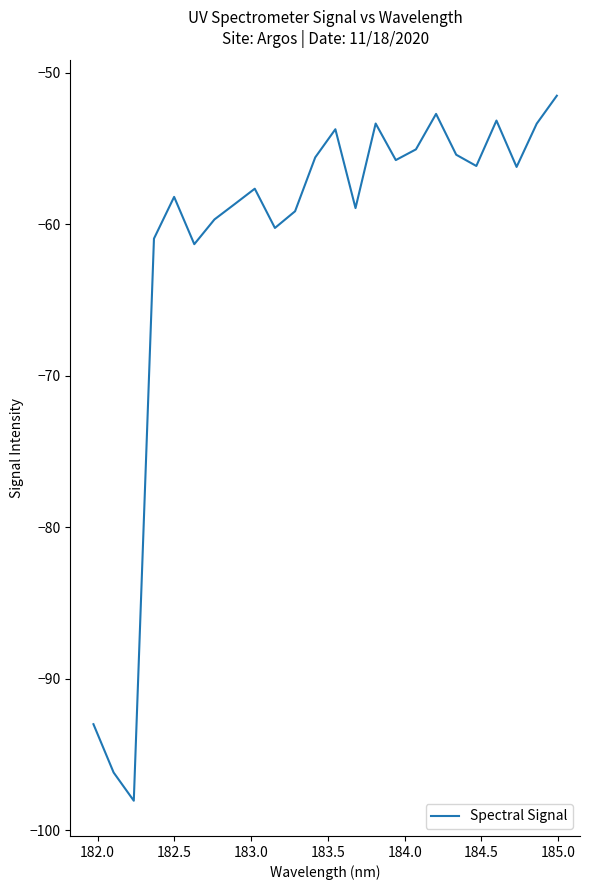

What is the minimum value shown in the chart?

-98.1